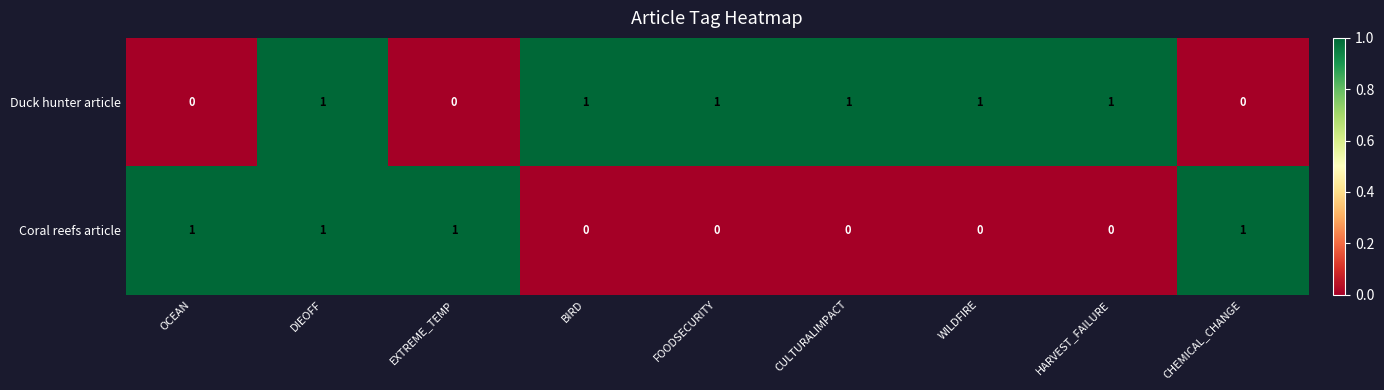

Reading left to right, extract all data points from this chart.

Duck hunter article: 0	1	0	1	1	1	1	1	0
Coral reefs article: 1	1	1	0	0	0	0	0	1